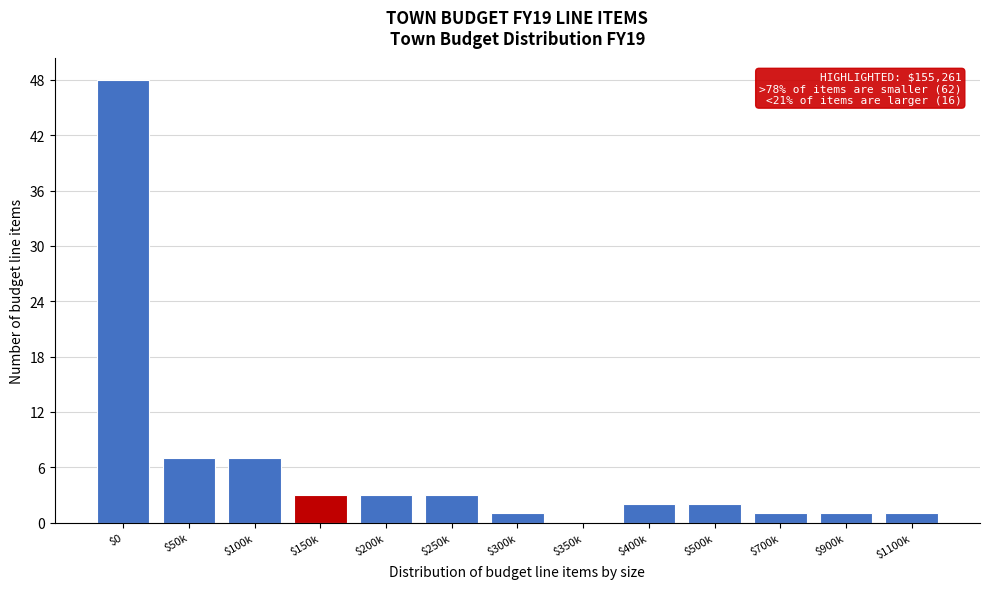

The chart shows a value of 9 at $50k. True or false?

False